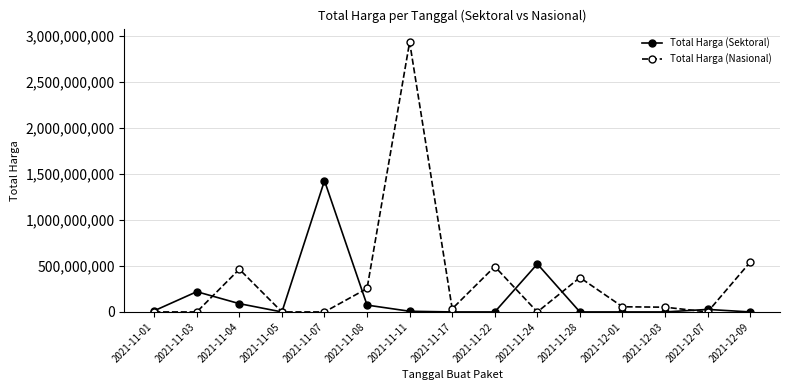

Rank the series by their average value, from highest to lowest.

Total Harga (Nasional), Total Harga (Sektoral)